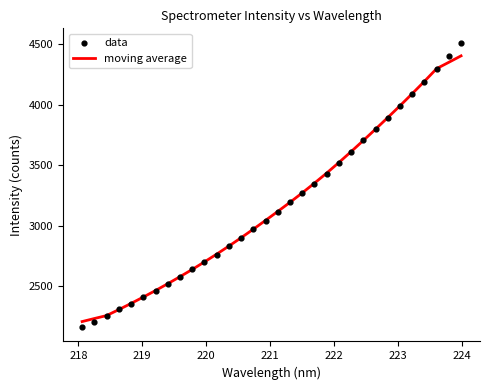

What are all the series names shown in the legend?

moving average, data